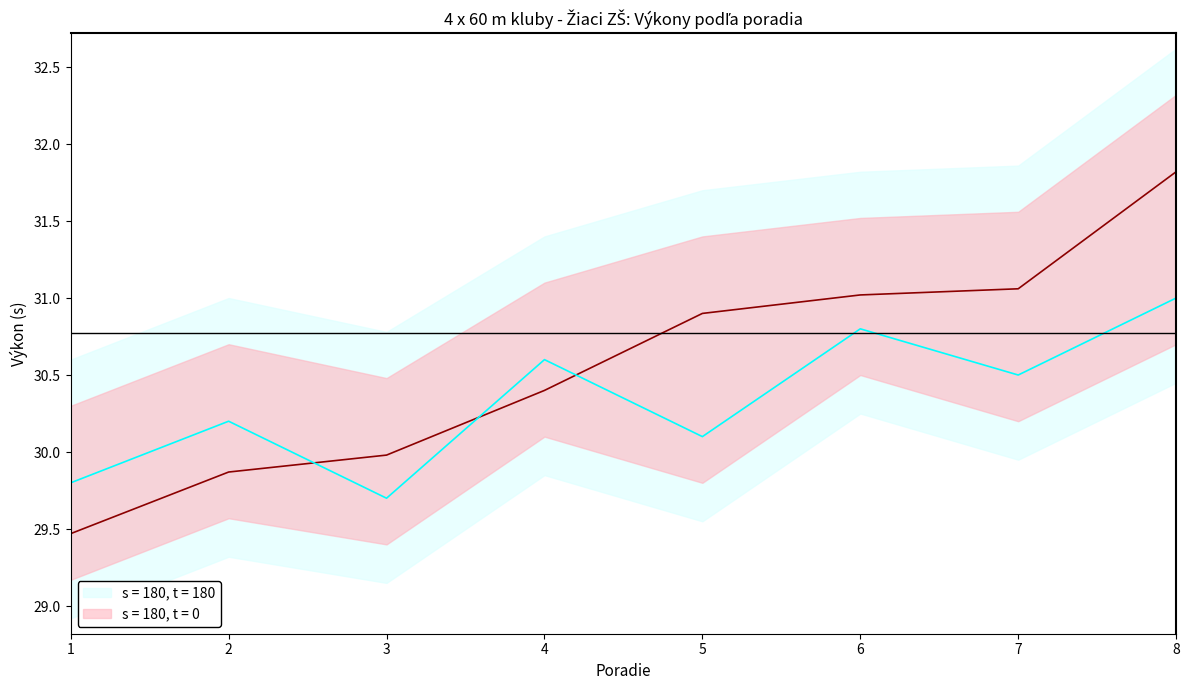

What is the ratio of the value at 8 to the value at 6?

1.0